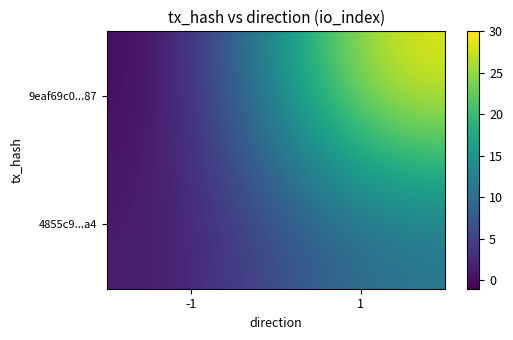

Which has a higher value, -1 or 1?

1